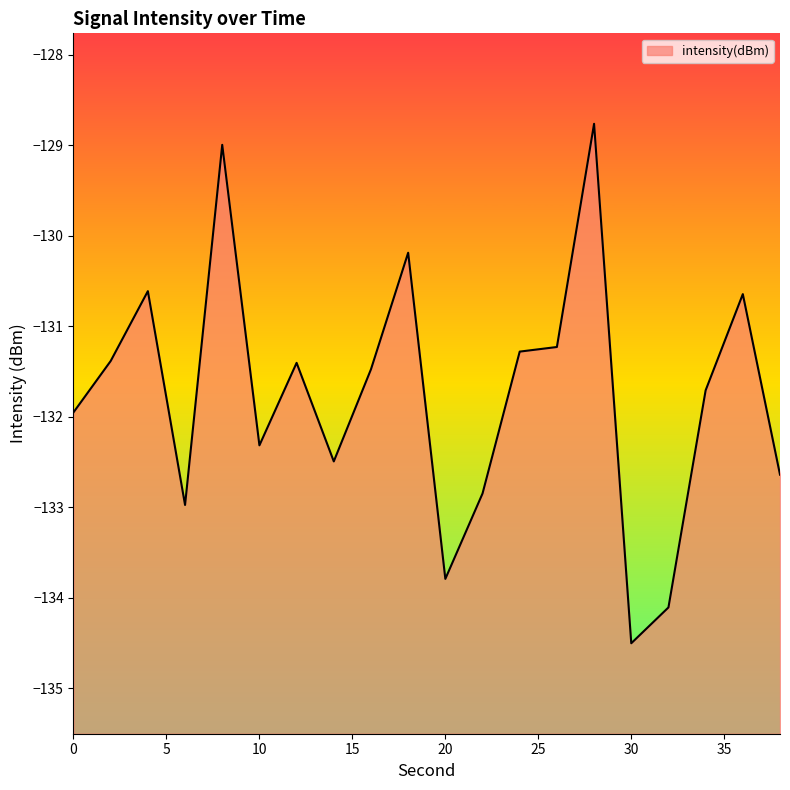

What is the sum of the values at 28 and 20?

-262.6